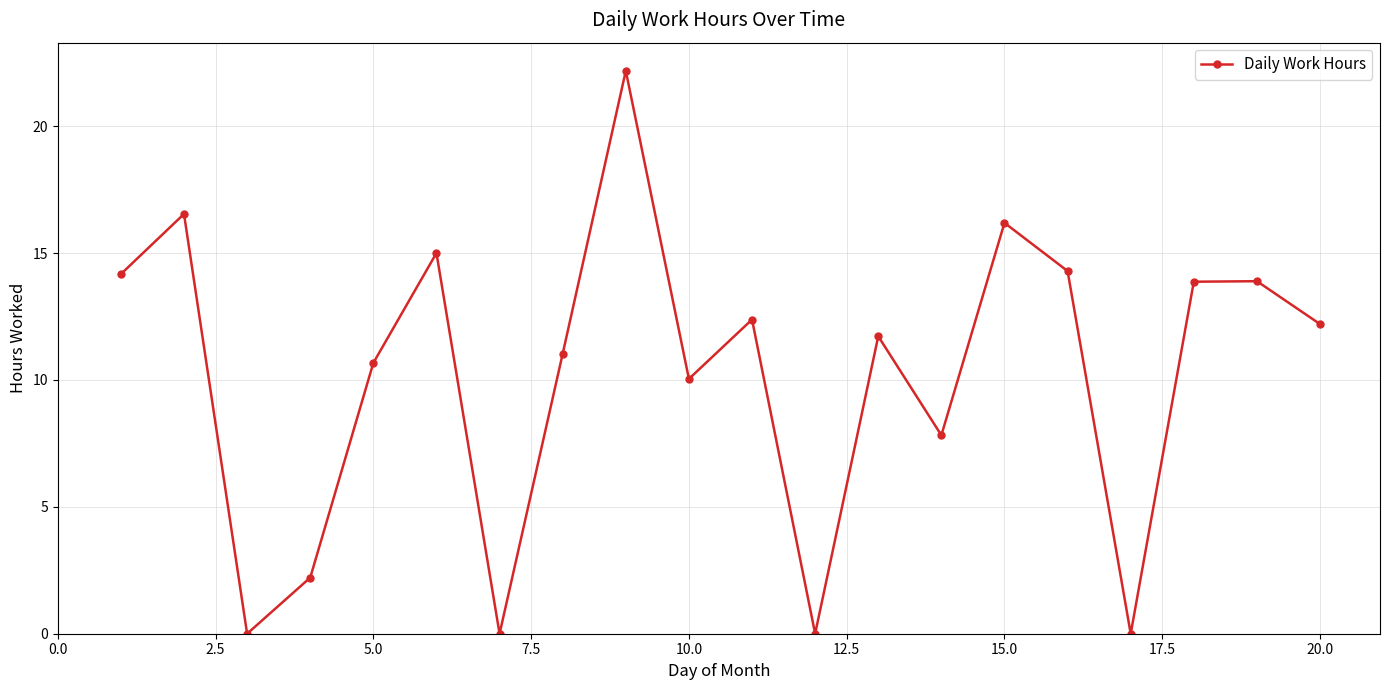

What is the value of the 4th point from the left?

2.2